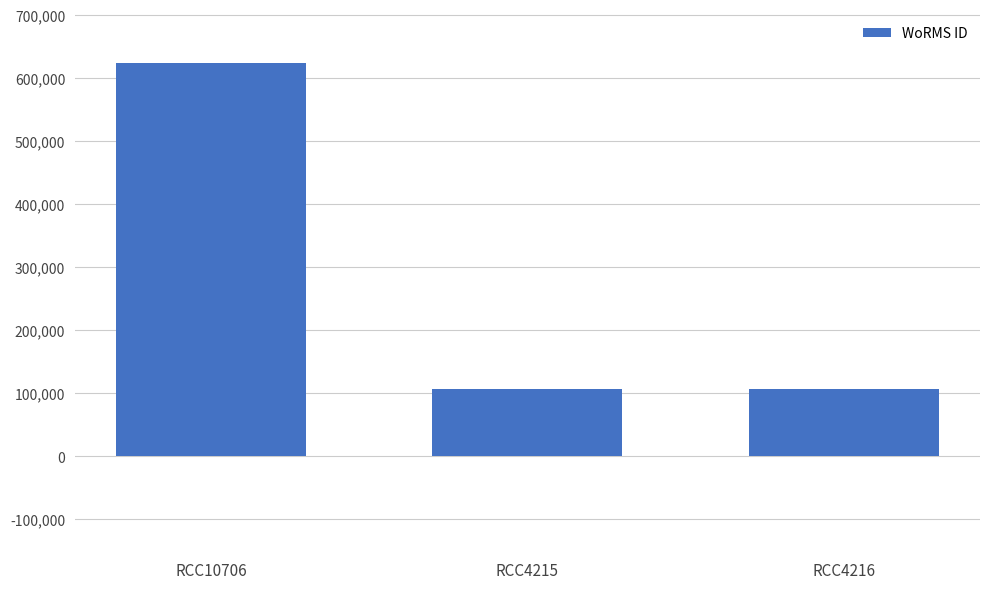

Reading right to left, transcribe all the data shown in this chart.

106287	106287	623449